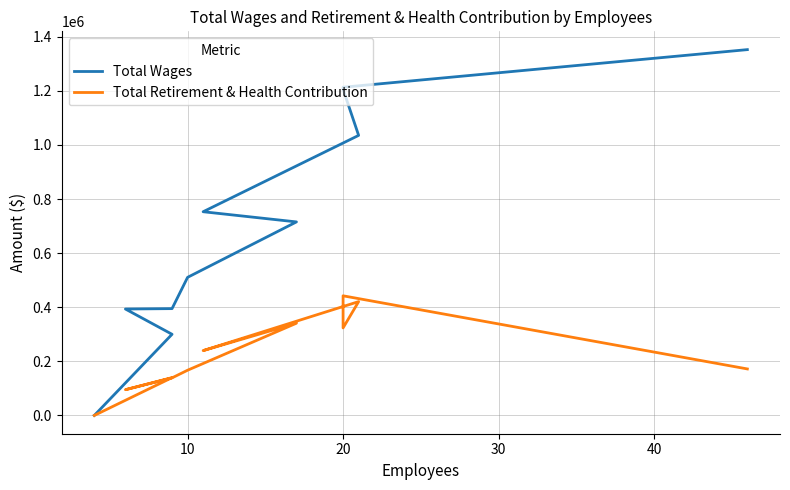

What is the difference between the Total Retirement & Health Contribution values at 40 and 20?

83954.0